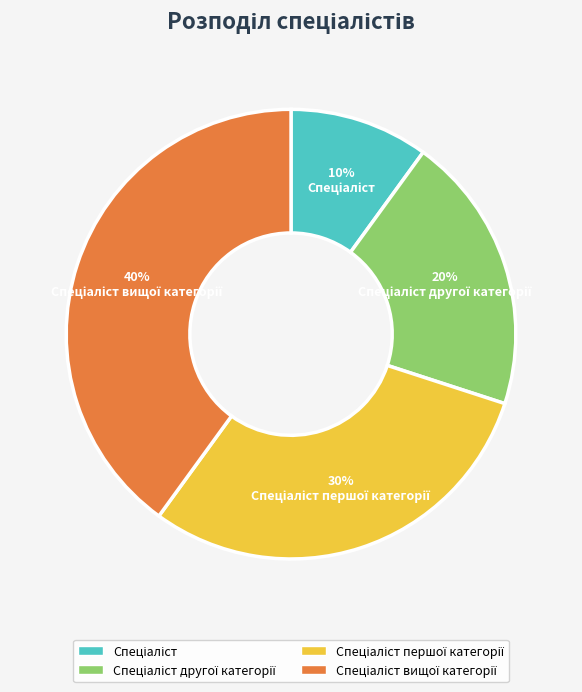

Does any single category account for the majority?

No